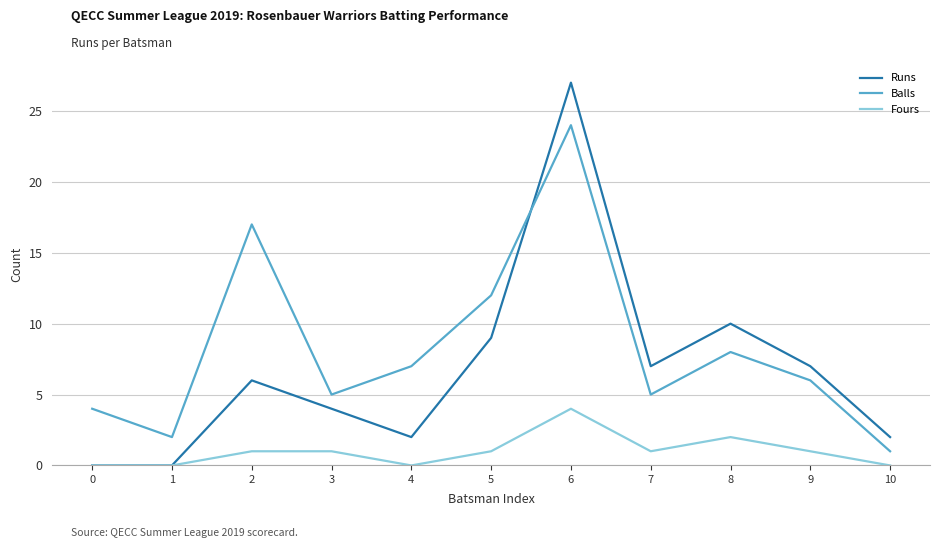

How many values in the Balls series are below 6?

5